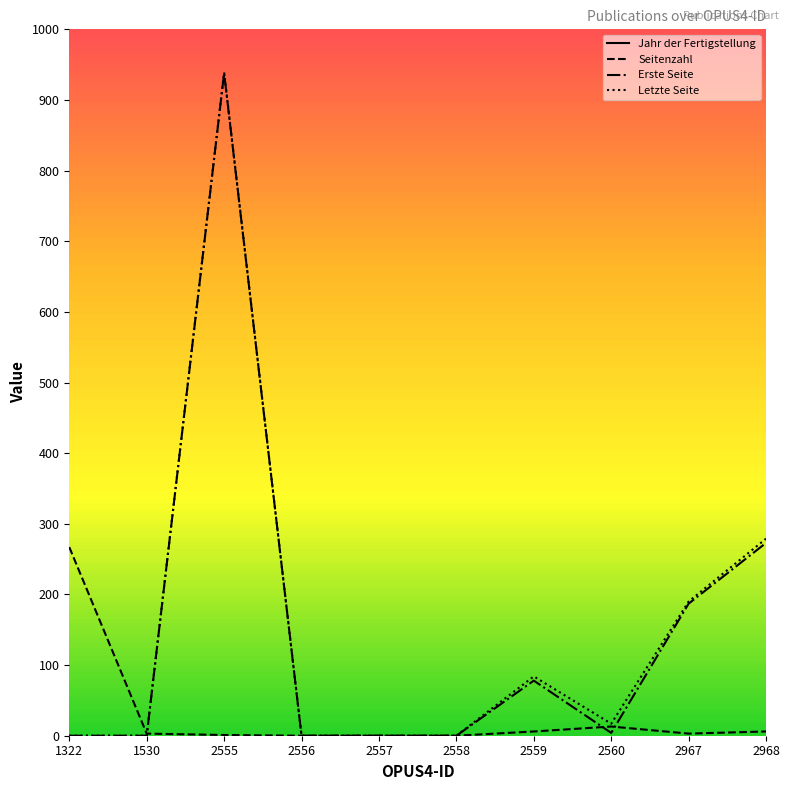

Where do Erste Seite and Seitenzahl first cross each other?

1530 and 2555